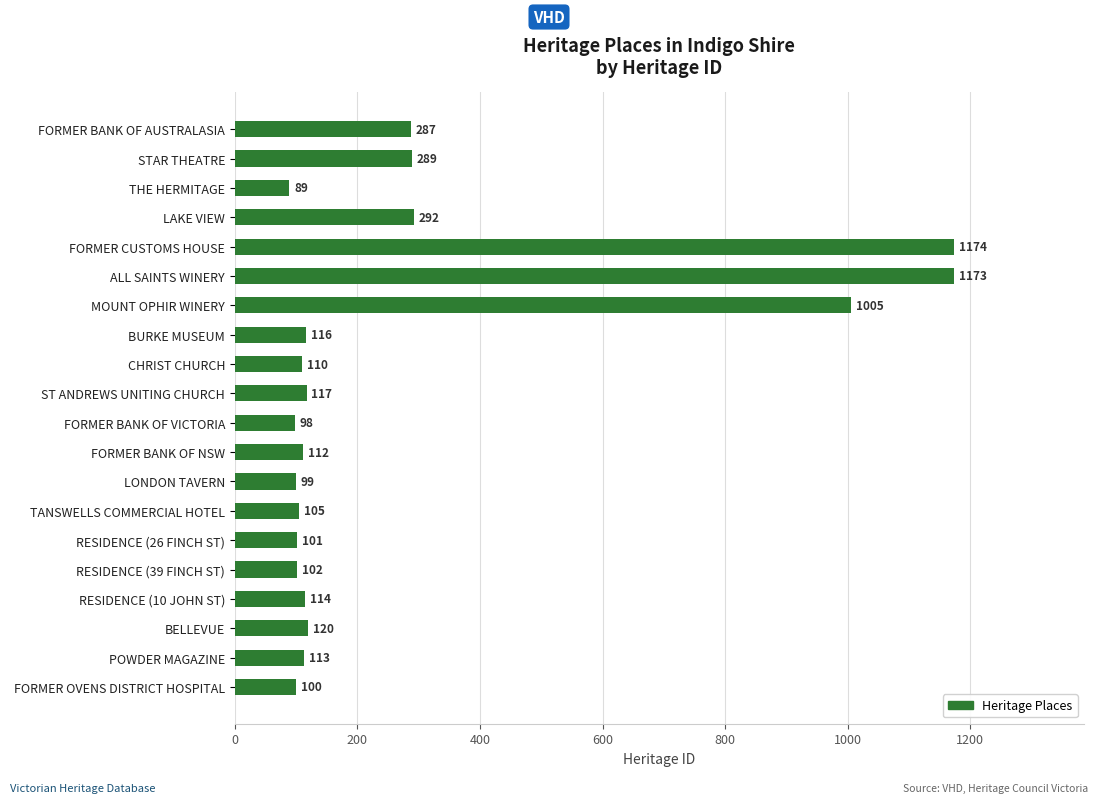

Which category has the highest value across all series?

FORMER CUSTOMS HOUSE